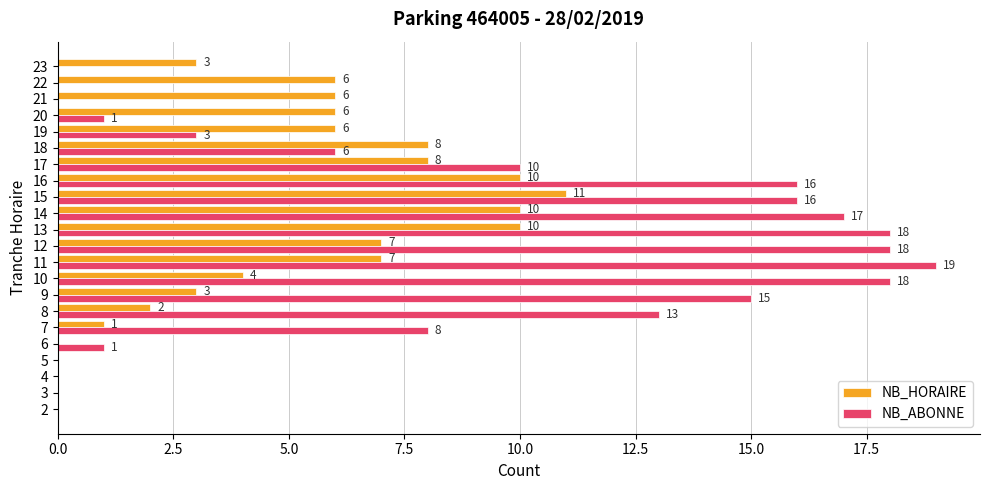

What is the sum of the NB_ABONNE values at 12 and 16?

34